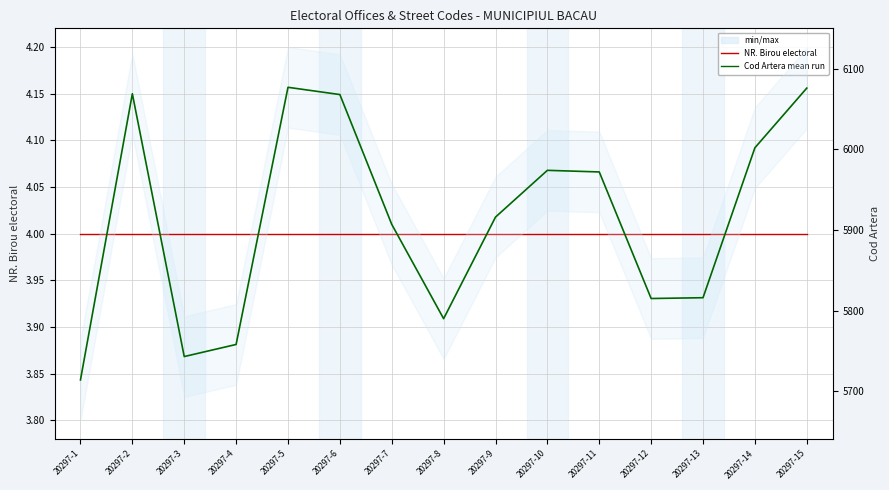

How many data points in Cod Artera (mean run) are above 5916?

7